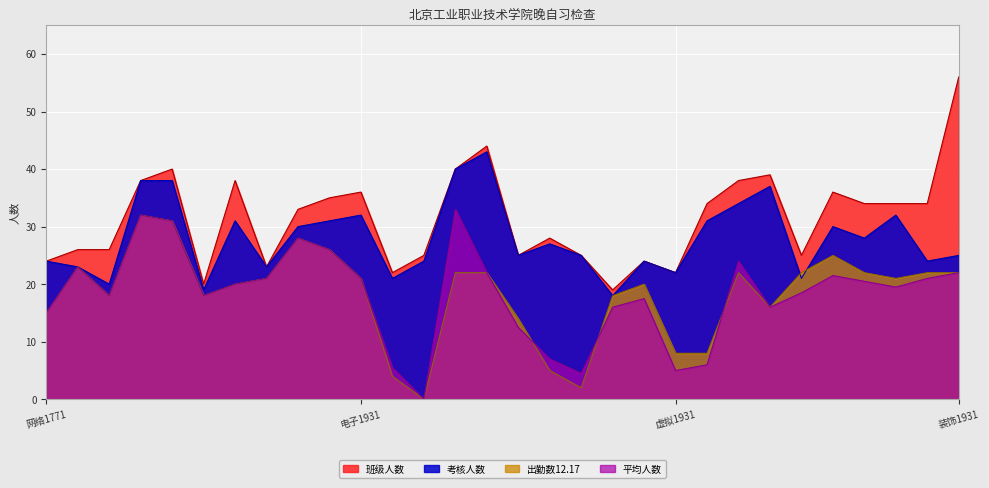

Which series has the largest total across all categories?

班级人数